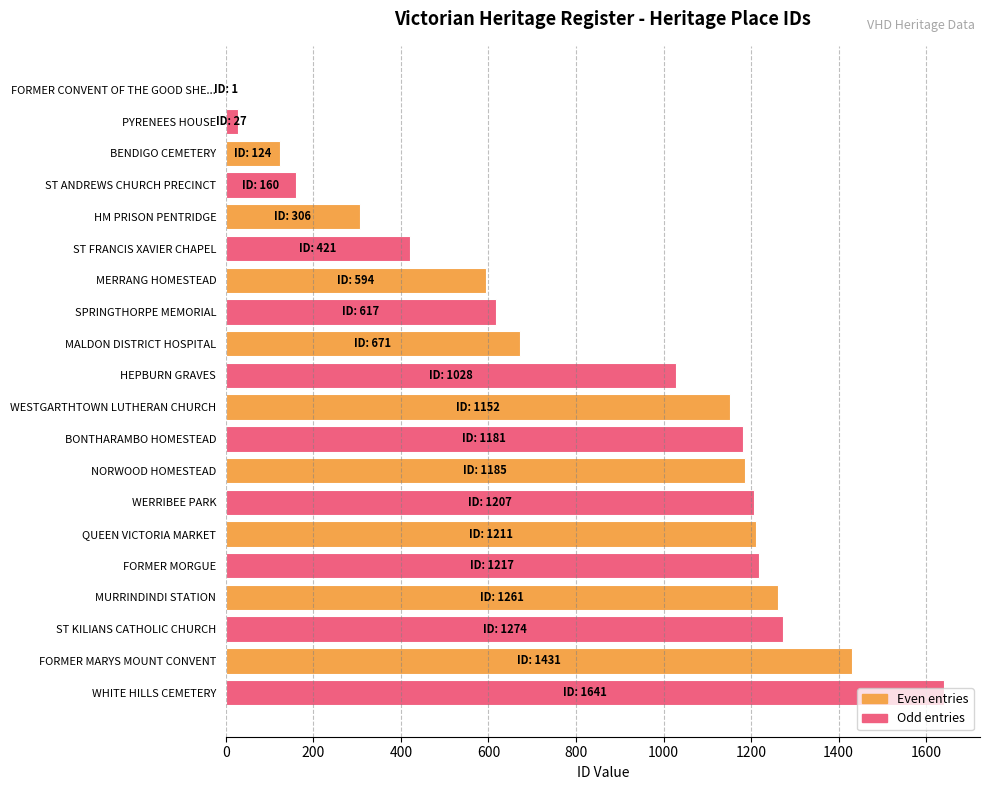

The chart shows a value of 1641 at WHITE HILLS CEMETERY. True or false?

True